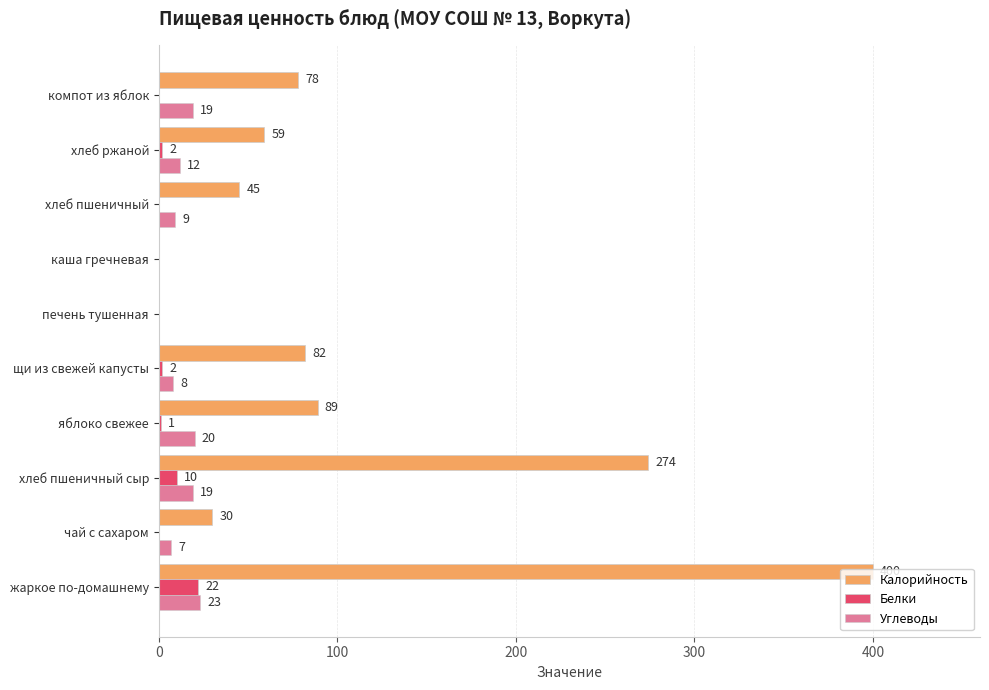

How many data points does each series have?

10